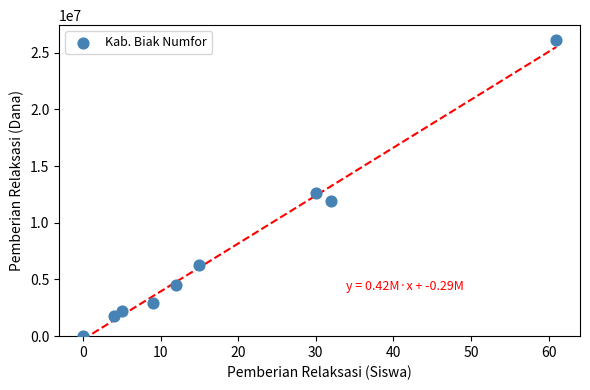

What is the average Y value?

7600000